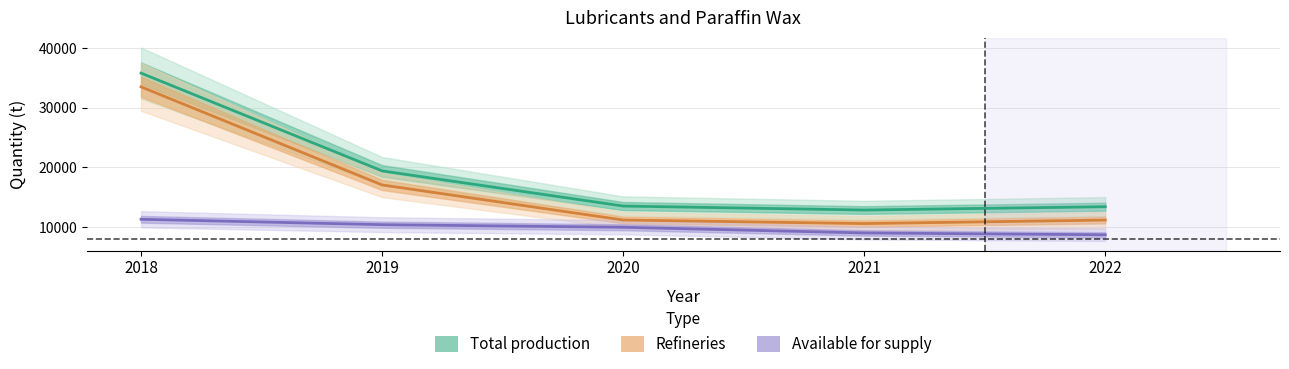

How many lines are shown in the chart?

3